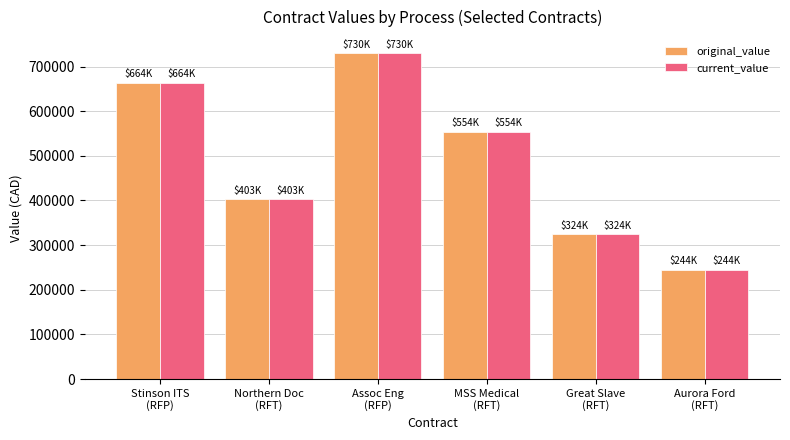

What is the label of the 3rd bar from the right?

MSS Medical
(RFT)